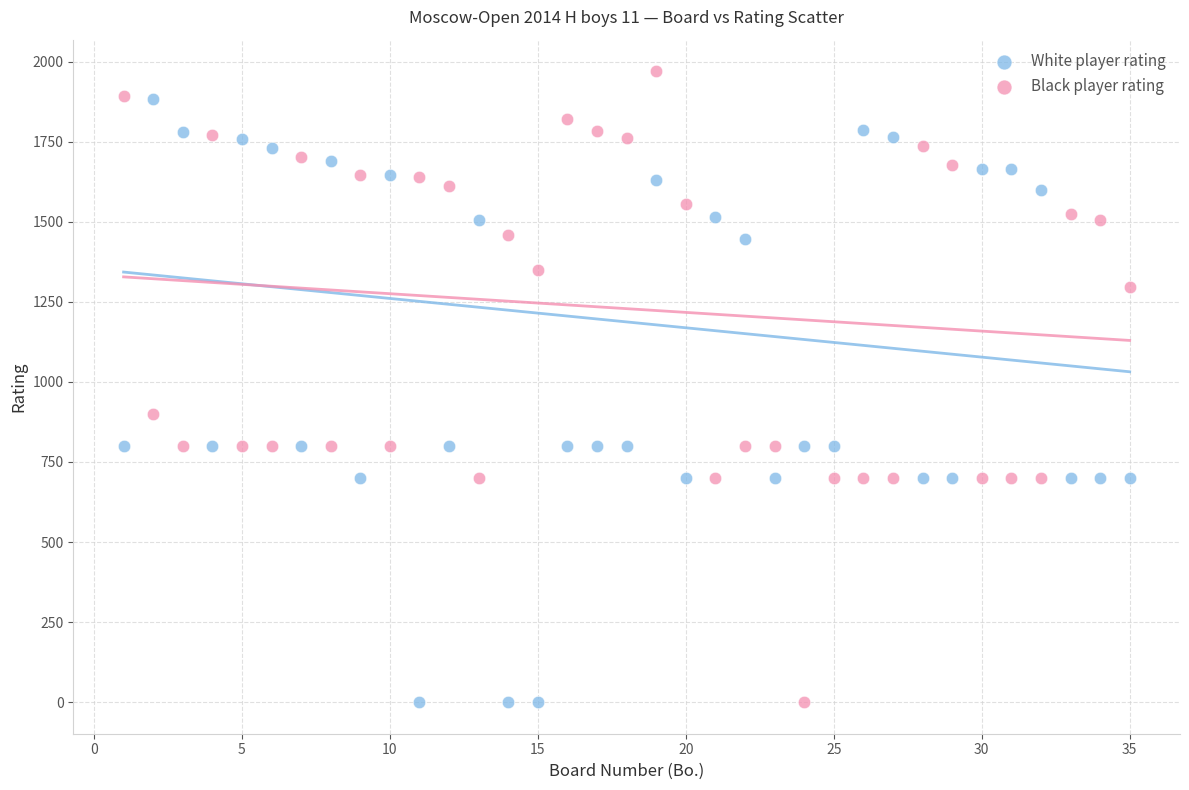

What are all the series names shown in the legend?

White player rating, Black player rating